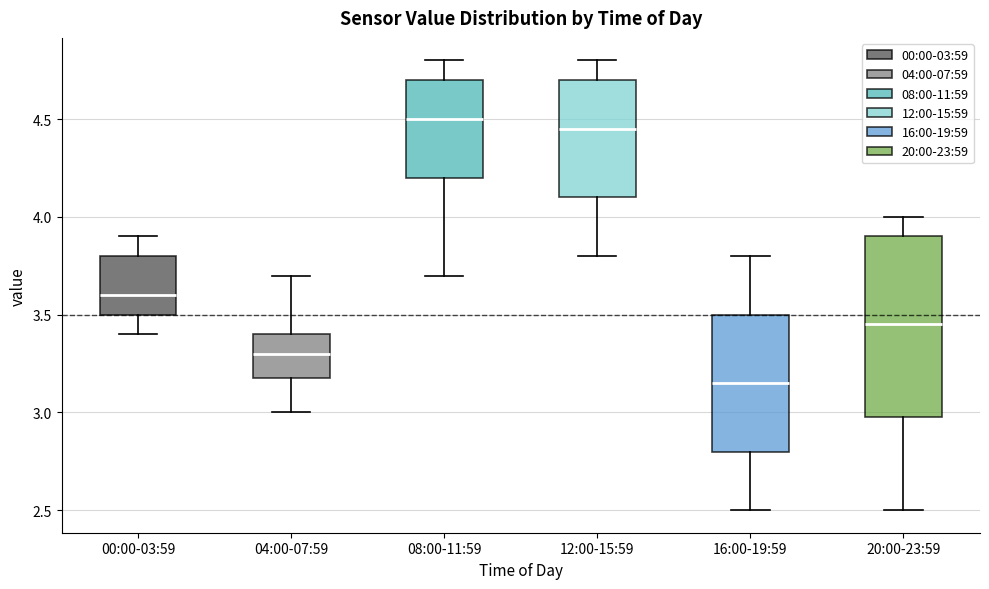

Reading left to right, transcribe this box plot: for each box, give where its median line is, the range the box spans, and where its two whiskers end, as read against the y-axis. The values are not printed on the chart, so give them approximately, as read against the axis.

00:00-03:59: median 3.60, box 3.50 to 3.80, whiskers 3.40 to 3.90
04:00-07:59: median 3.30, box 3.20 to 3.40, whiskers 3.00 to 3.70
08:00-11:59: median 4.50, box 4.20 to 4.70, whiskers 3.70 to 4.80
12:00-15:59: median 4.45, box 4.10 to 4.70, whiskers 3.80 to 4.80
16:00-19:59: median 3.15, box 2.80 to 3.50, whiskers 2.50 to 3.80
20:00-23:59: median 3.45, box 3.00 to 3.90, whiskers 2.50 to 4.00